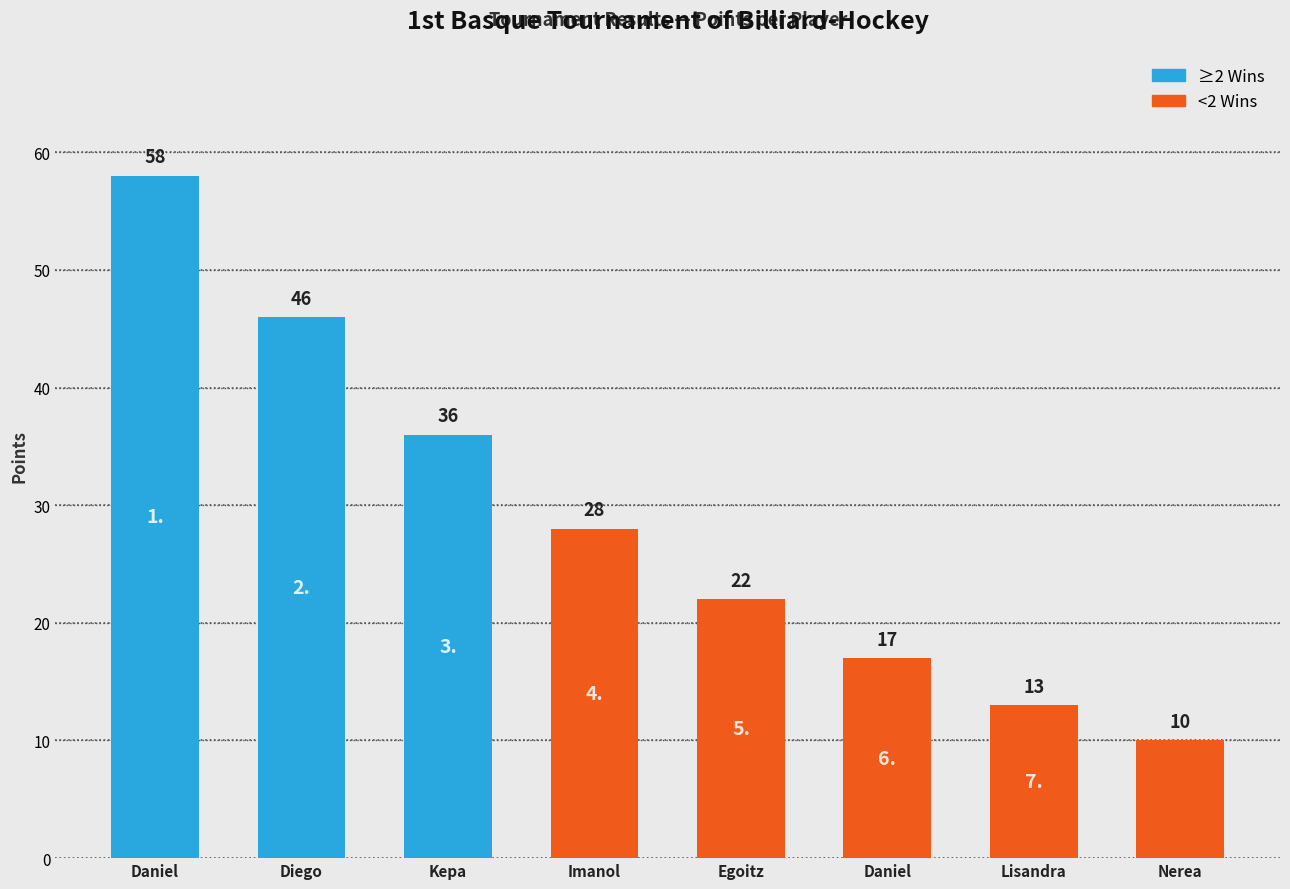

What is the sum of the values at Diego and Imanol?

74